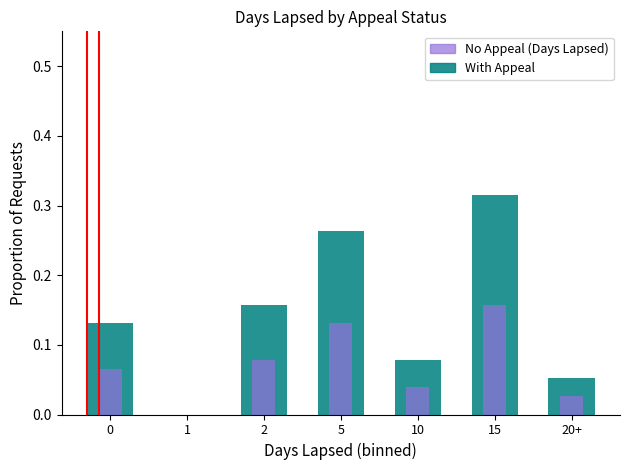

Reading right to left, extract all data points from this chart.

No Appeal (Days Lapsed): 20+=0.1	15=0.3	10=0.1	5=0.3	2=0.2	1=0.0	0=0.1
With Appeal: 20+=0.0	15=0.2	10=0.0	5=0.1	2=0.1	1=0.0	0=0.1